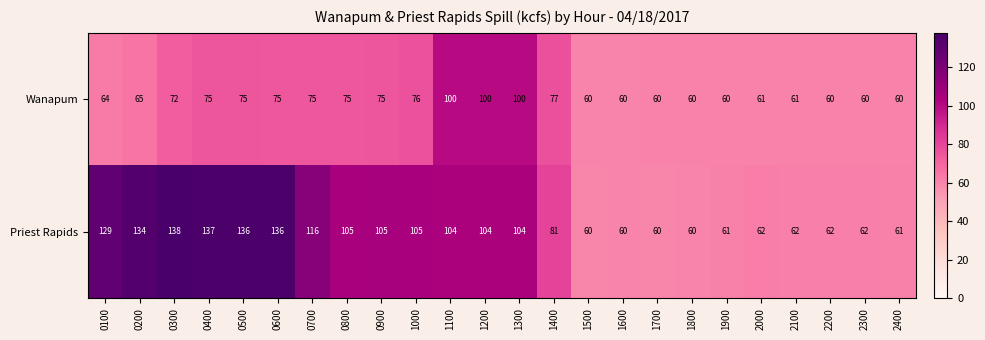

What is the sum of the Priest Rapids values at 0100 and 1200?

233